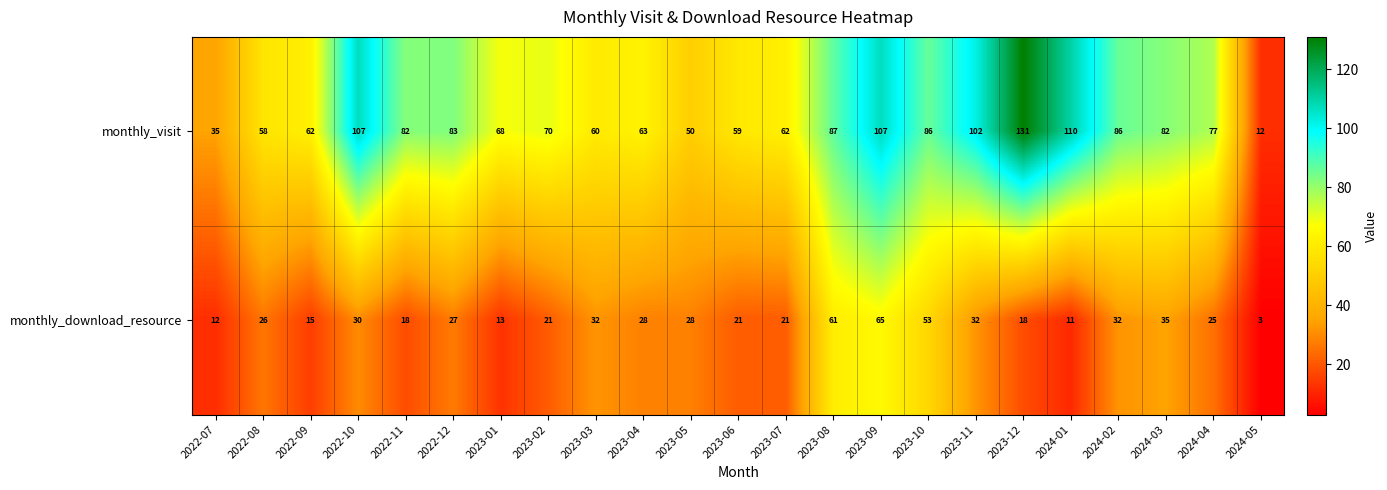

At which label is monthly_download_resource closest to 34?

2024-03